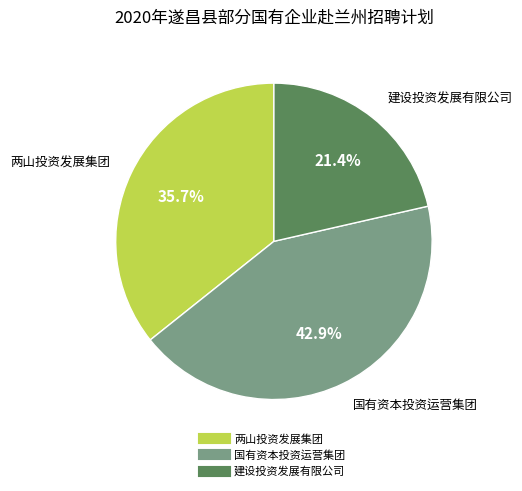

Is there a majority slice in this chart?

No